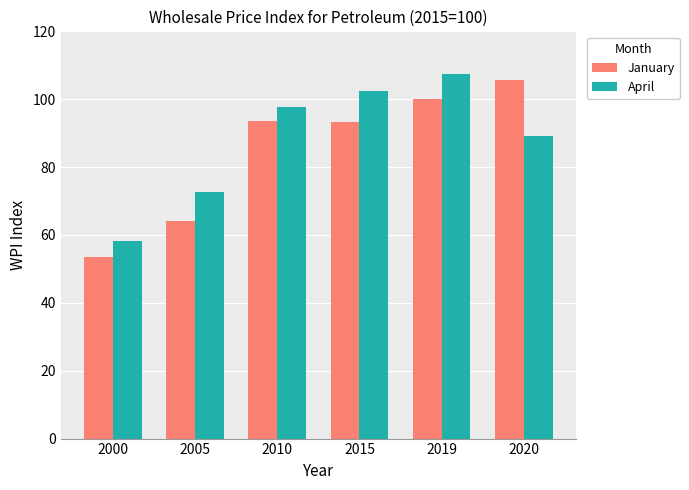

What is the approximate value of January at 2005?

64.1